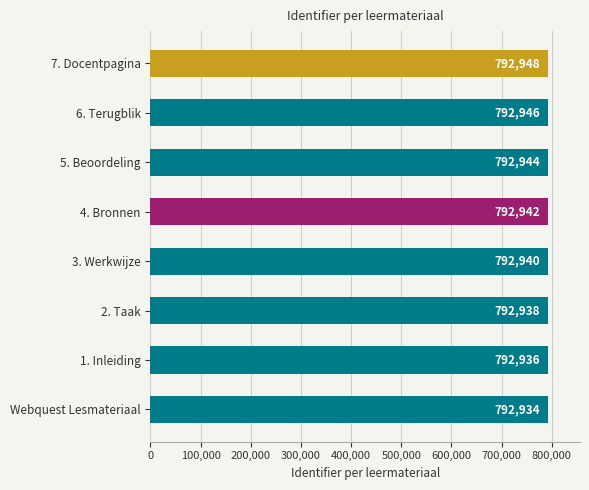

Reading top to bottom, extract all data points from this chart.

792948	792946	792944	792942	792940	792938	792936	792934